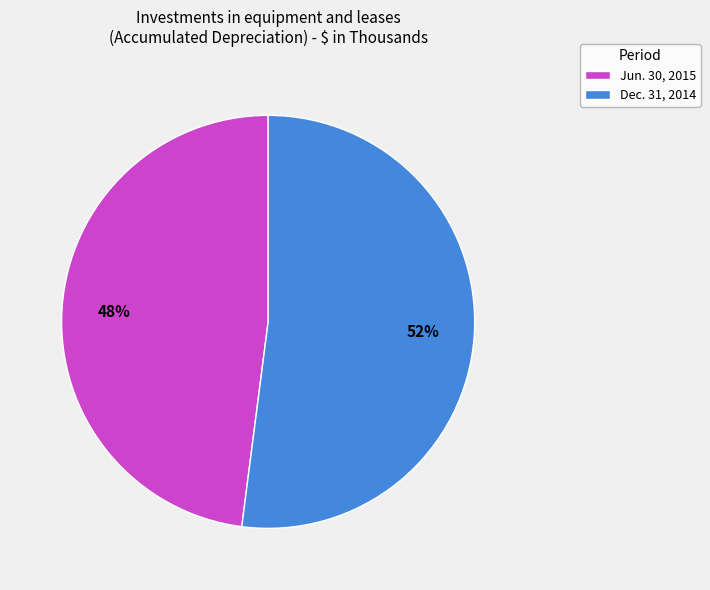

To the nearest percent, what portion does Jun. 30, 2015 represent?

48%